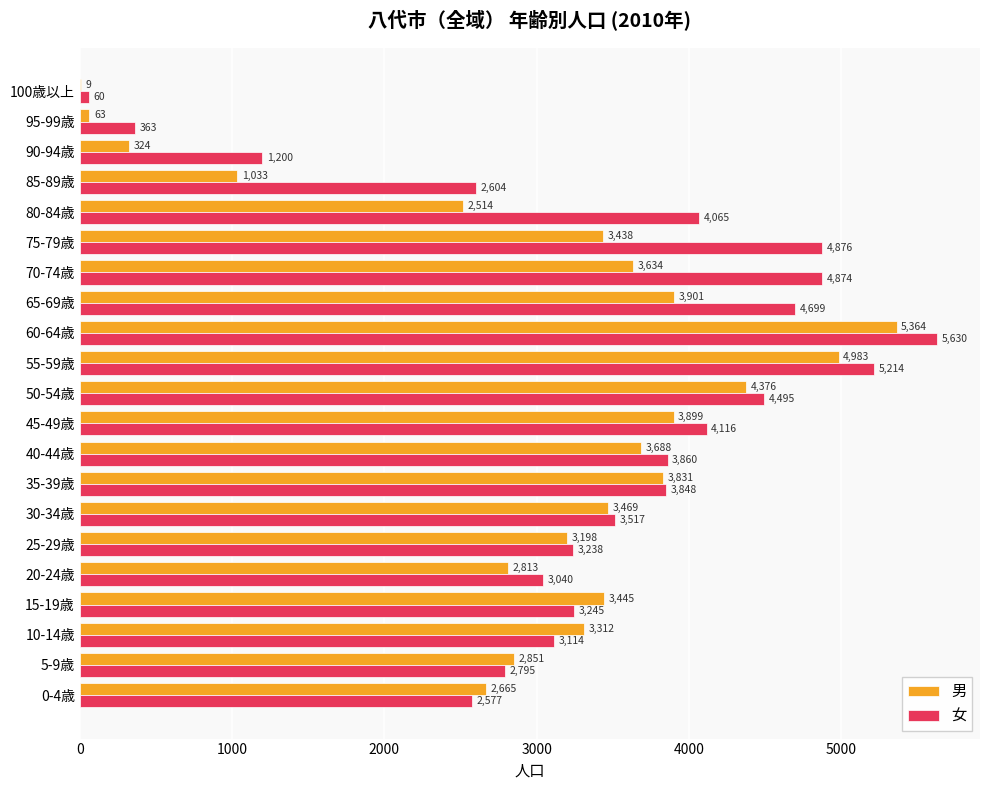

At which label is 女 closest to 2845?

5-9歳